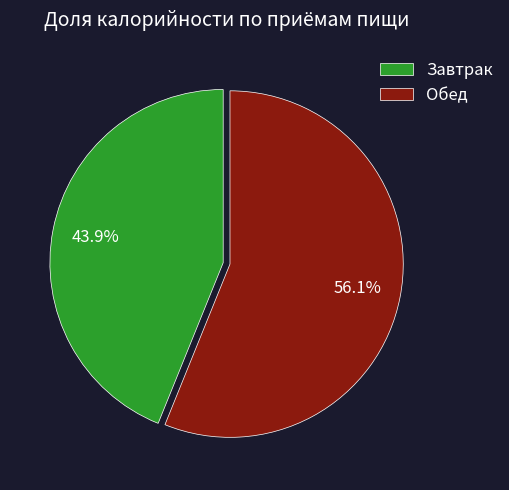

Approximately how many times larger is the value at Обед compared to Завтрак?

1.3